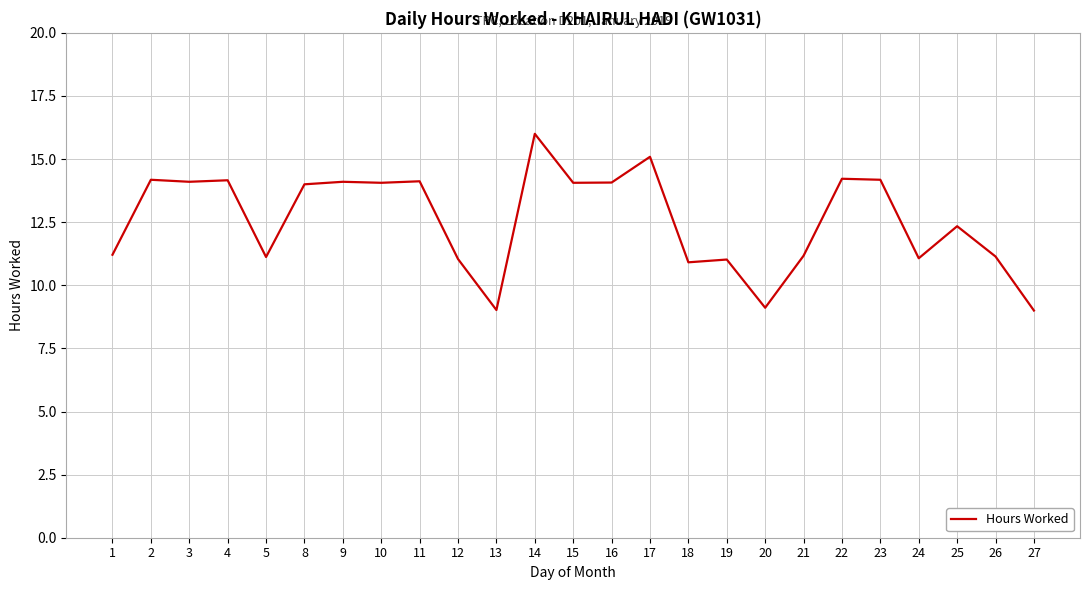

What is the sum of all values?

314.5